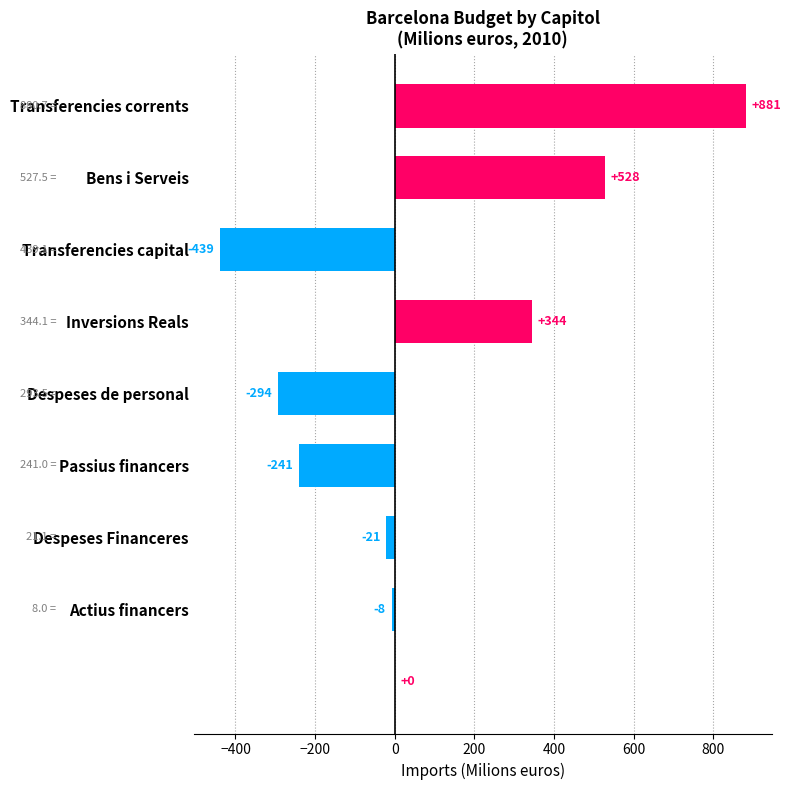

What is the greatest value displayed?

880.7